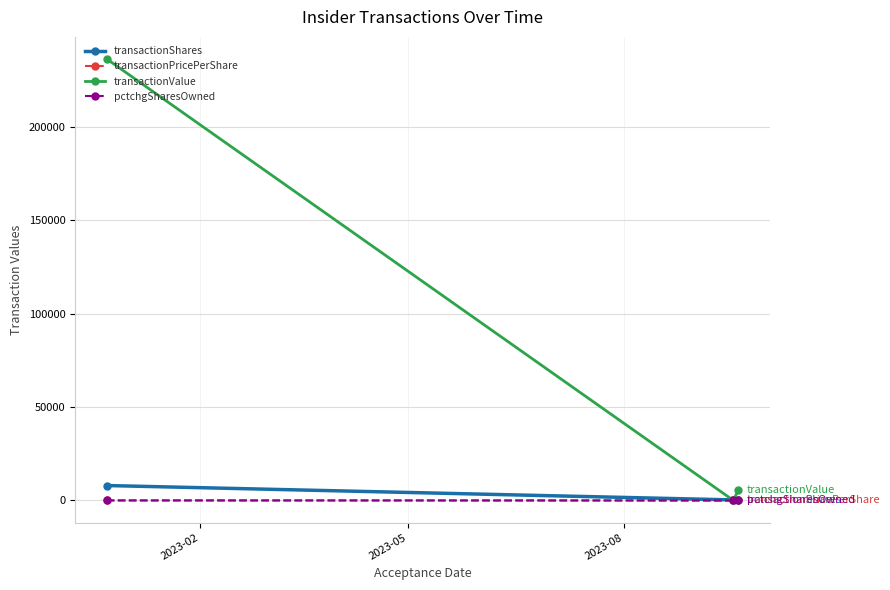

What is the maximum value shown in the chart?

236160.0